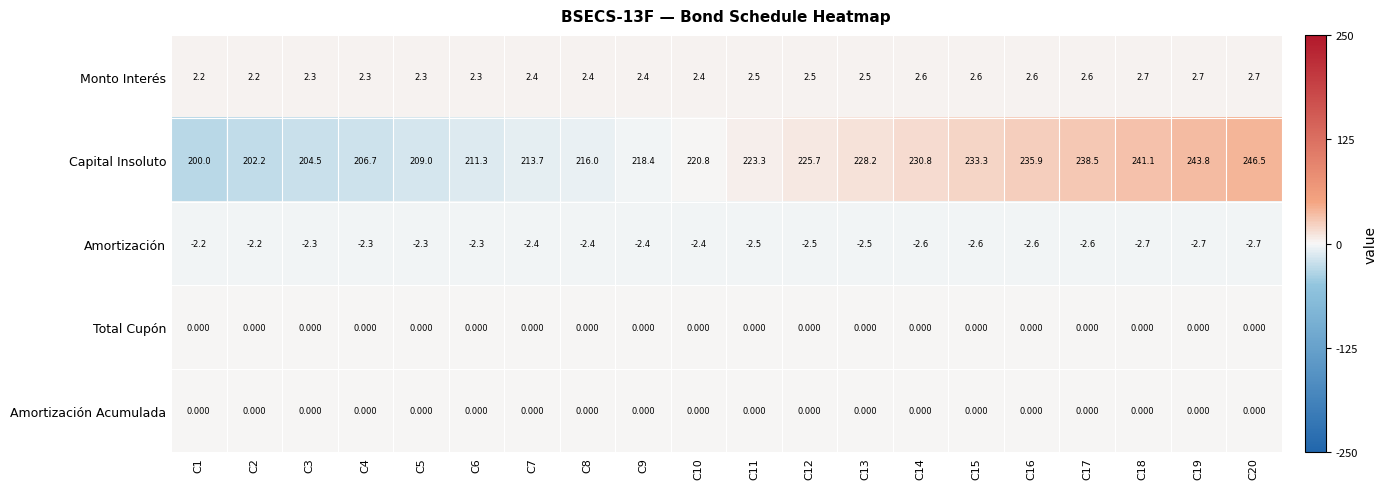

How many data points in Capital Insoluto are above 223?

10